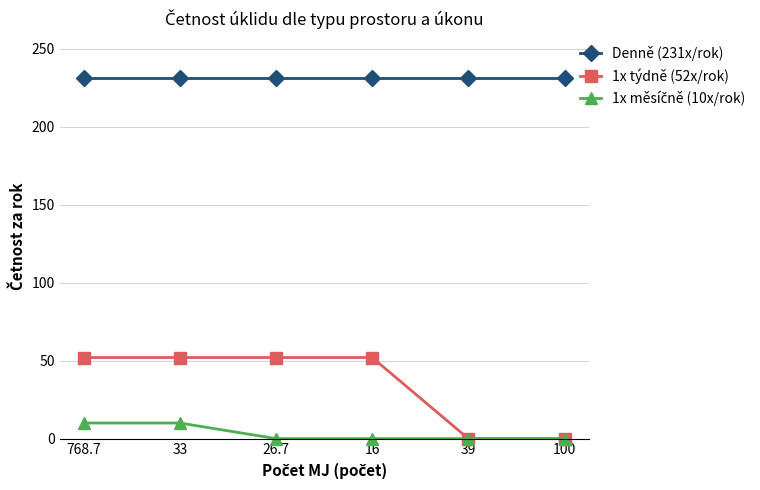

Count the 1x týdně (52x/rok) values in the range 0 to 52.

6